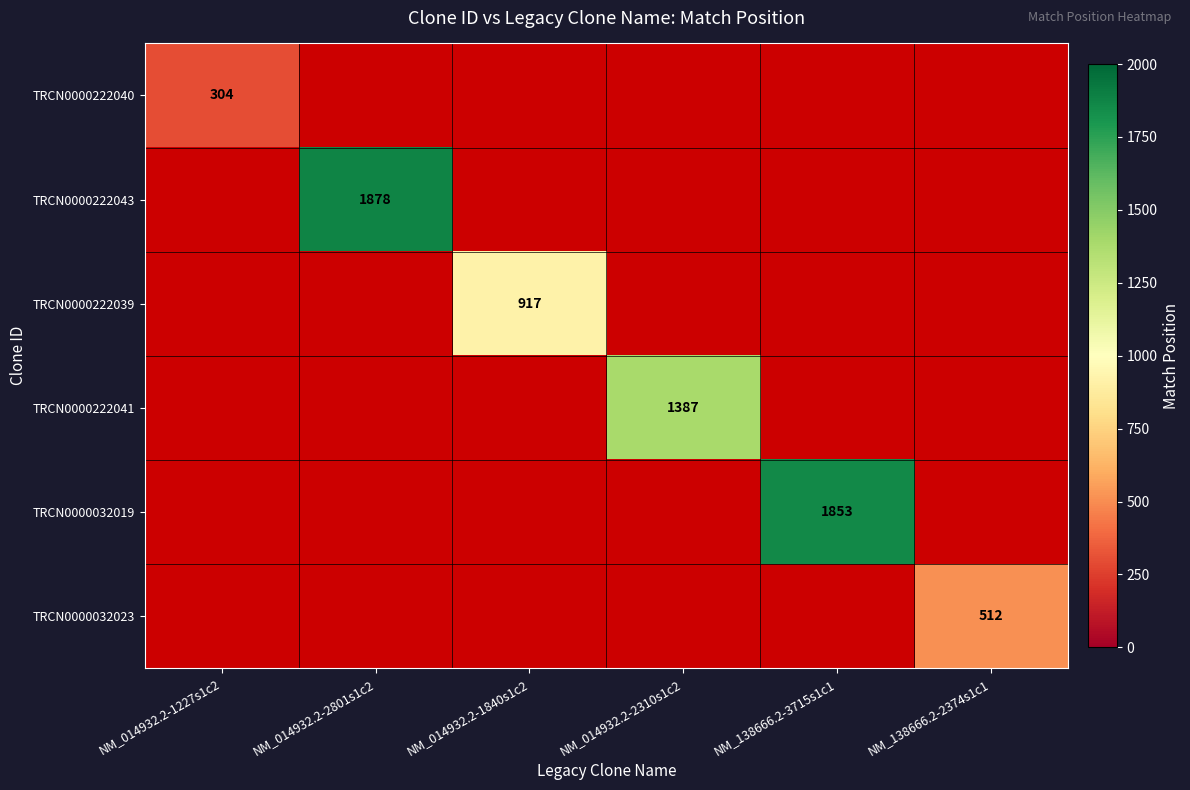

Is it true that TRCN0000222043 equals 1878 at NM_014932.2-2801s1c2?

True